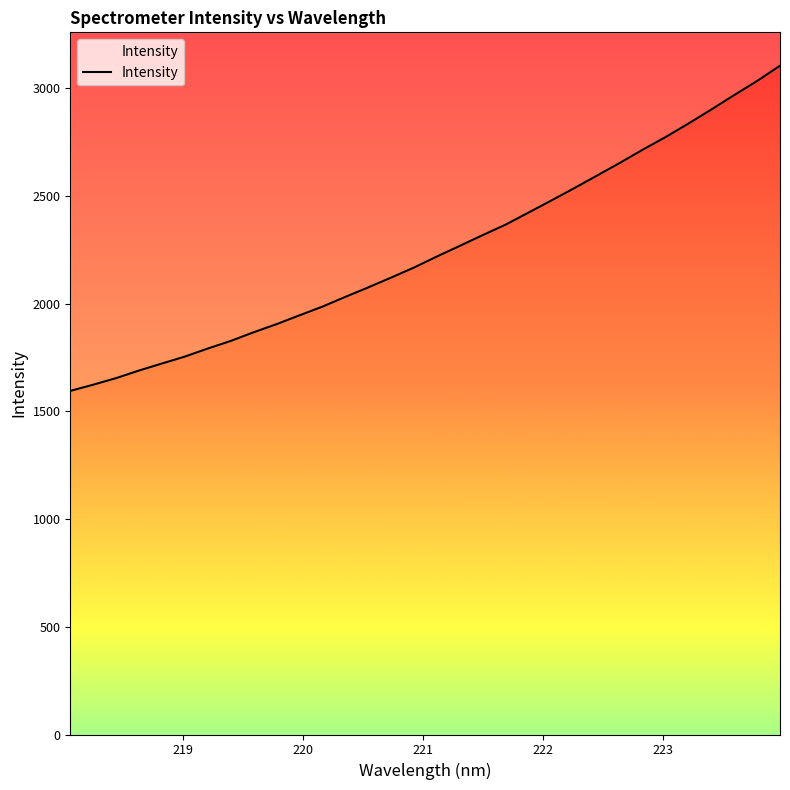

What is the difference between the maximum and second lowest values?

1480.8